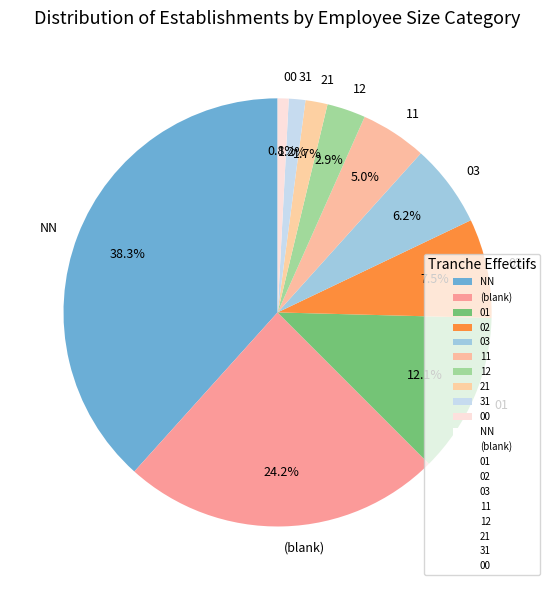

Count the number of slices in the pie.

10